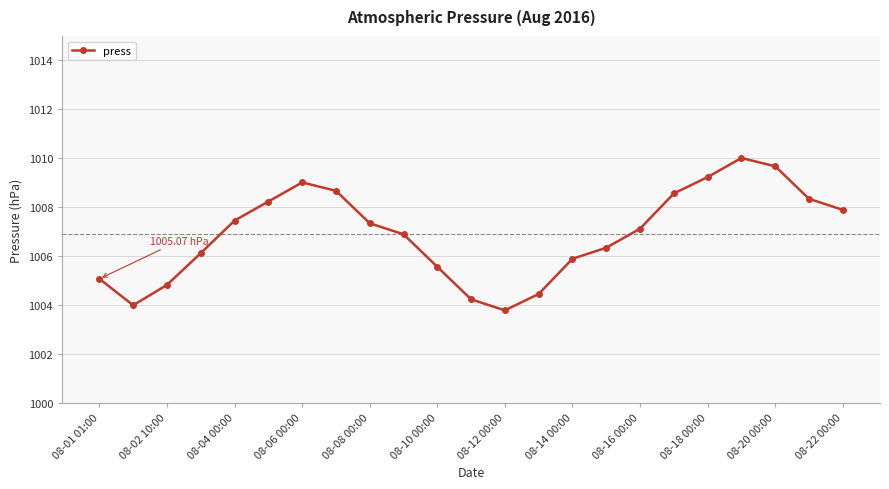

What is the difference between the second highest and second lowest values?

5.7